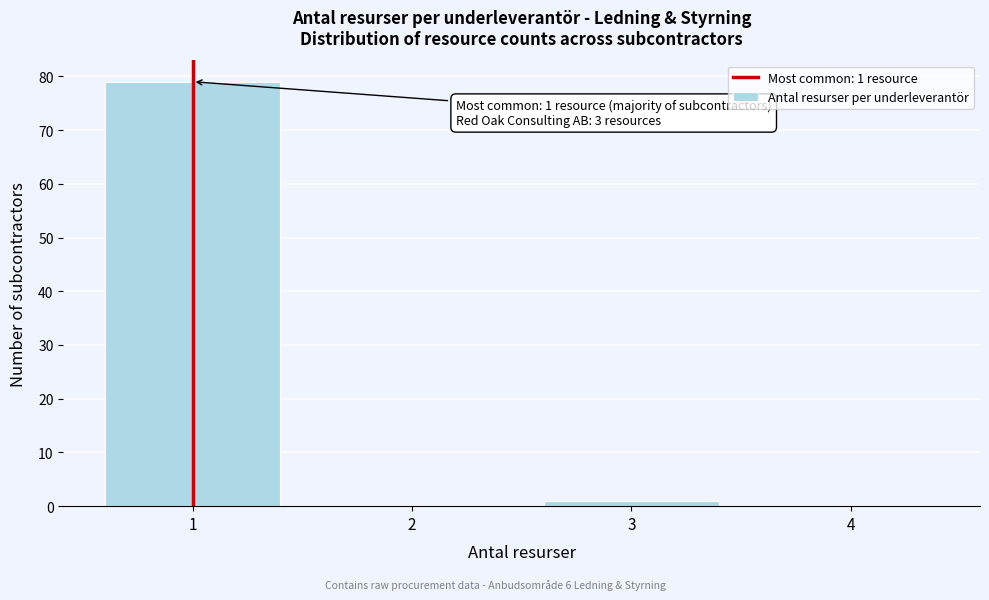

Which range on the x-axis has the tallest bar?

0.5 to 1.5